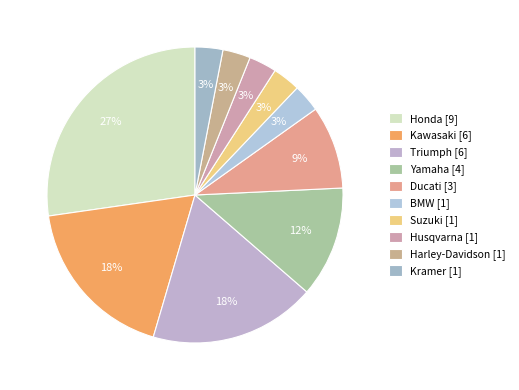

Which slice is the smallest?

BMW